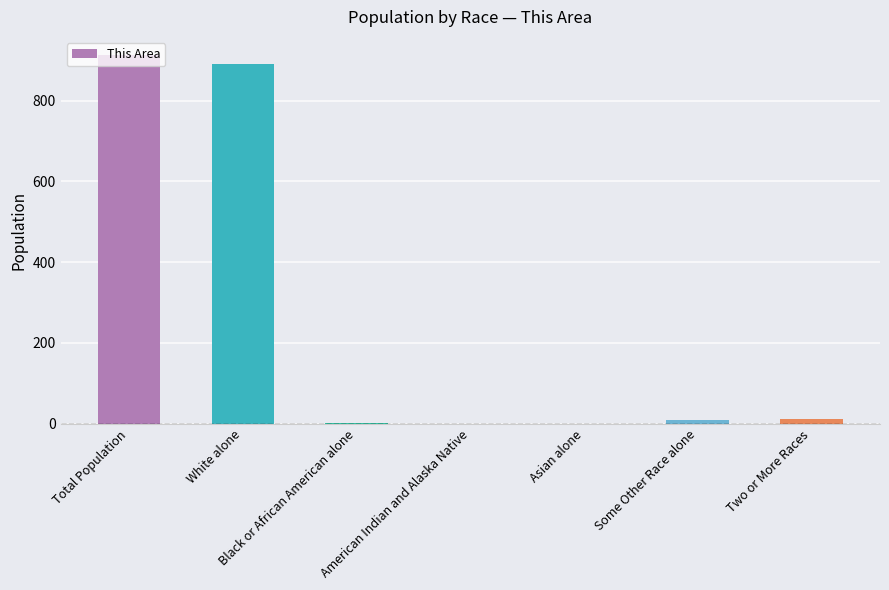

The value at Total Population is 592. True or false?

False